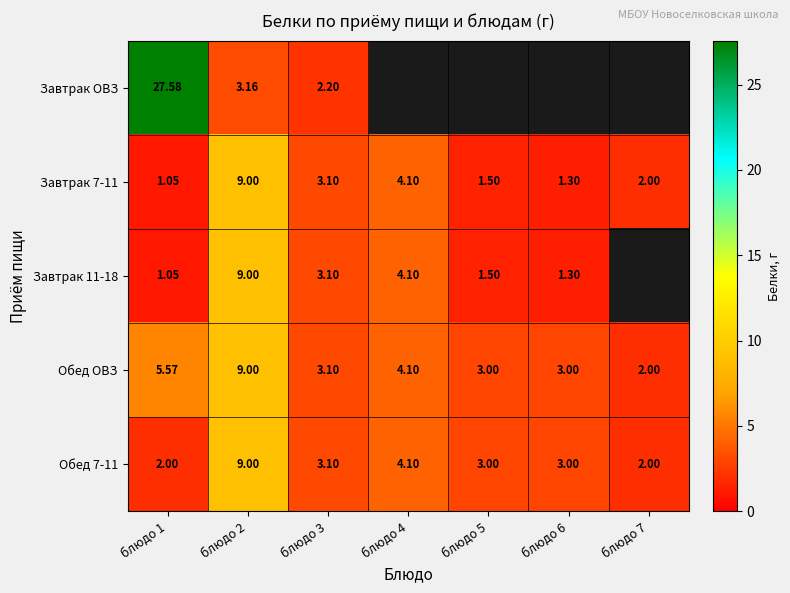

What is the total value across all series at блюдо 2?

39.2